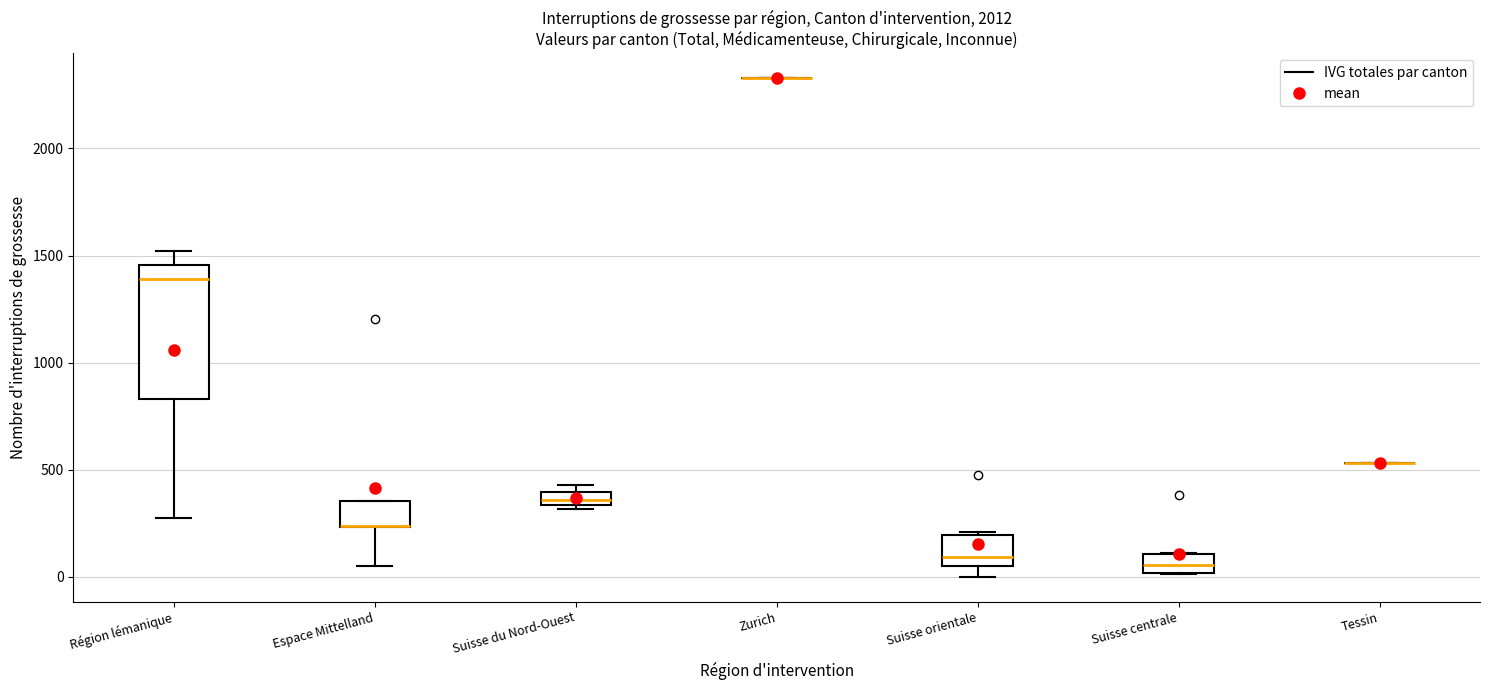

Comparing the boxes themselves (not the whiskers), which one is the tallest?

Région lémanique